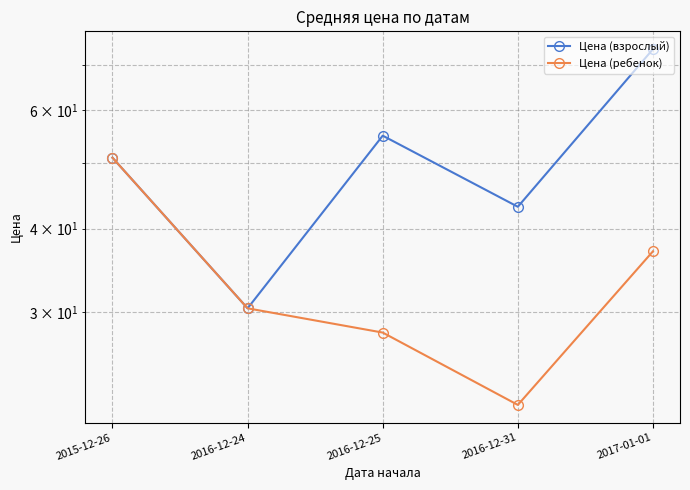

At 2016-12-25, list the series in order from largest to smallest.

Цена (взрослый), Цена (ребенок)